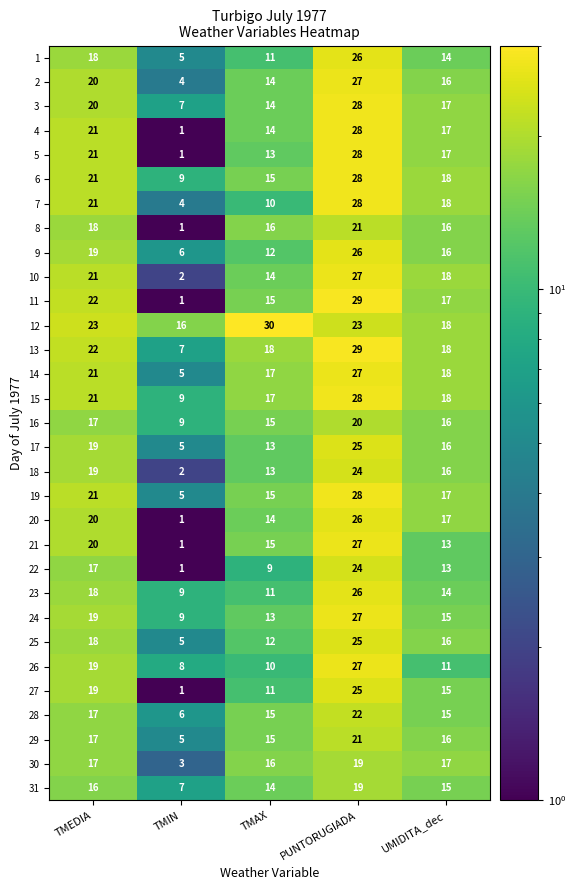

The 16 series shows 9 at TMIN. True or false?

True